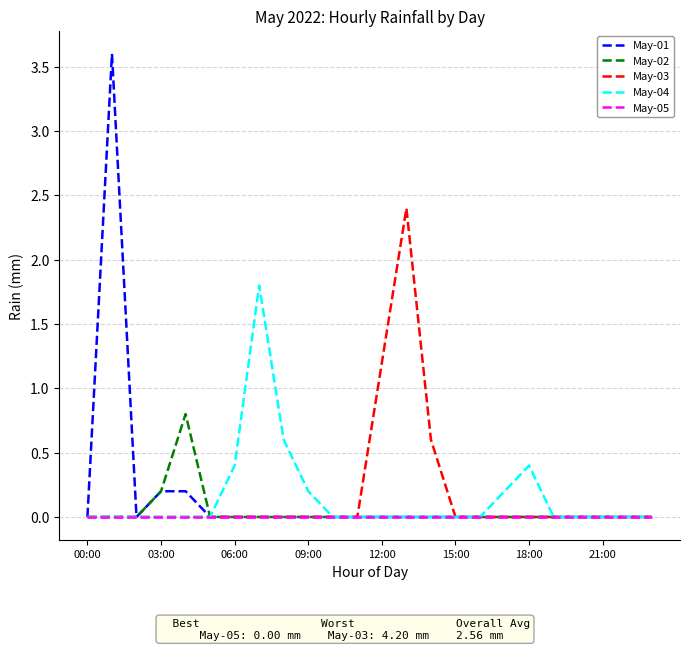

Reading right to left, transcribe all the data shown in this chart.

May-01: 0.0	0.0	0.0	0.0	0.0	0.0	0.0	0.0	0.0	0.0	0.0	0.0	0.0	0.0	0.0	0.0	0.0	0.0	0.0	0.2	0.2	0.0	3.6	0.0
May-02: 0.0	0.0	0.0	0.0	0.0	0.0	0.0	0.0	0.0	0.0	0.0	0.0	0.0	0.0	0.0	0.0	0.0	0.0	0.0	0.8	0.2	0.0	0.0	0.0
May-03: 0.0	0.0	0.0	0.0	0.0	0.0	0.0	0.0	0.0	0.6	2.4	1.2	0.0	0.0	0.0	0.0	0.0	0.0	0.0	0.0	0.0	0.0	0.0	0.0
May-04: 0.0	0.0	0.0	0.0	0.0	0.4	0.2	0.0	0.0	0.0	0.0	0.0	0.0	0.0	0.2	0.6	1.8	0.4	0.0	0.0	0.0	0.0	0.0	0.0
May-05: 0.0	0.0	0.0	0.0	0.0	0.0	0.0	0.0	0.0	0.0	0.0	0.0	0.0	0.0	0.0	0.0	0.0	0.0	0.0	0.0	0.0	0.0	0.0	0.0